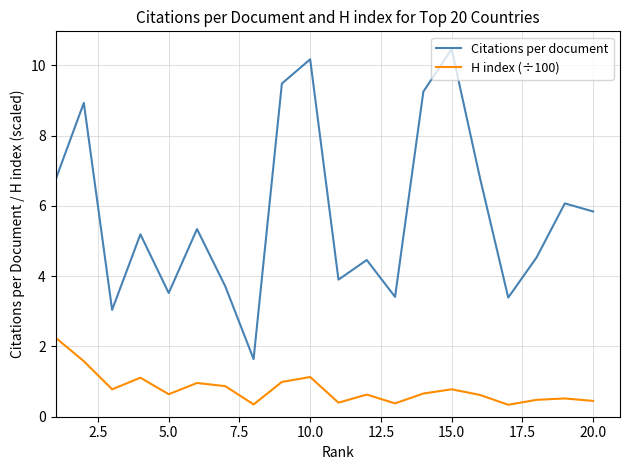

Which series has the largest range (max minus min)?

Citations per document